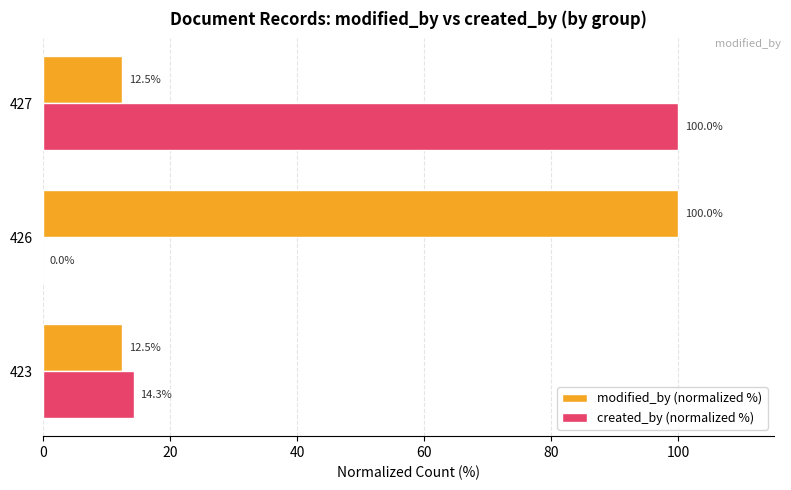

What is the maximum value for modified_by (normalized %)?

100.0